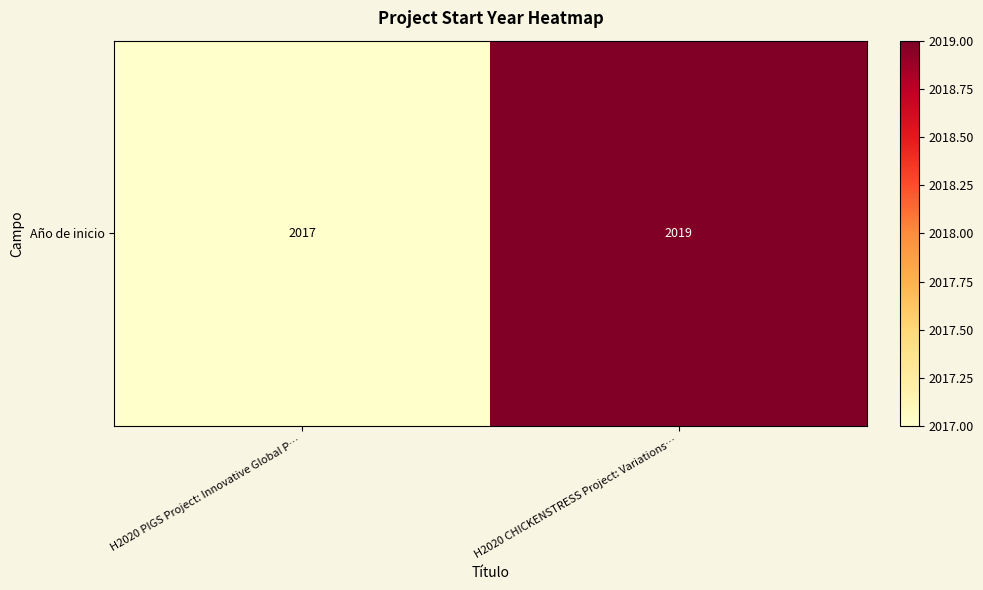

What is the ratio of the value at H2020 PIGS Project: Innovative Global P… to the value at H2020 CHICKENSTRESS Project: Variations…?

1.0